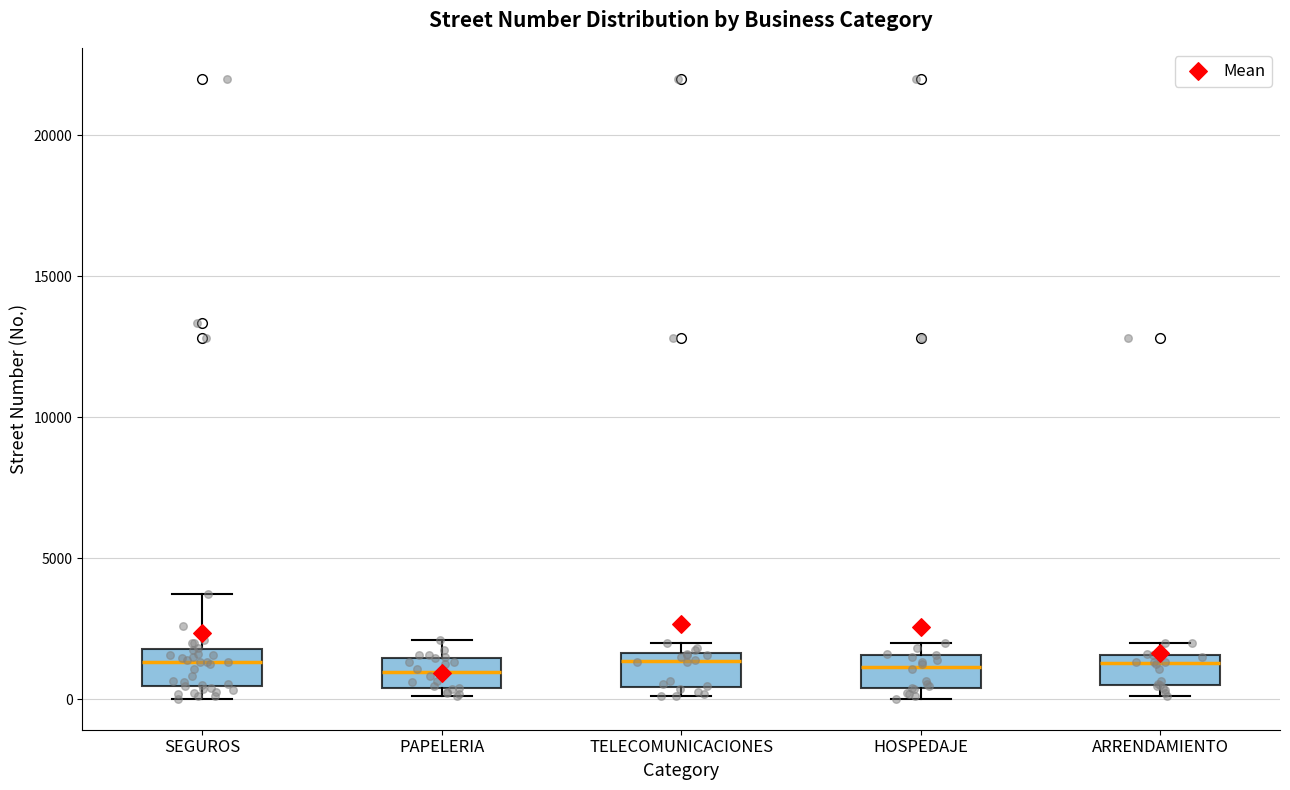

Reading left to right, transcribe this box plot: for each box, give where its median line is, the range the box spans, and where its two whiskers end, as read against the y-axis. The values are not printed on the chart, so give them approximately, as read against the axis.

SEGUROS: median 1500, box 500 to 2000, whiskers 0 to 3500
PAPELERIA: median 1000, box 500 to 1500, whiskers 0 to 2000
TELECOMUNICACIONES: median 1500 (just below the box's upper edge), box 500 to 1500, whiskers 0 to 2000
HOSPEDAJE: median 1000, box 500 to 1500, whiskers 0 to 2000
ARRENDAMIENTO: median 1500 (just below the box's upper edge), box 500 to 1500, whiskers 0 to 2000